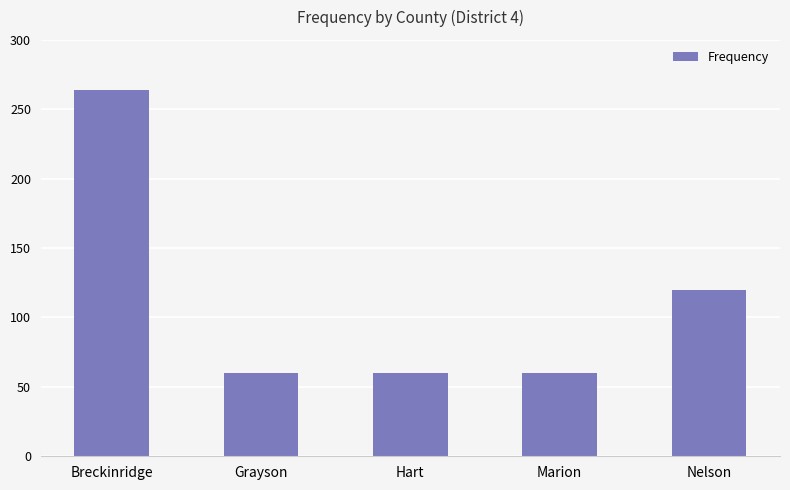

How many distinct data groups are displayed?

1